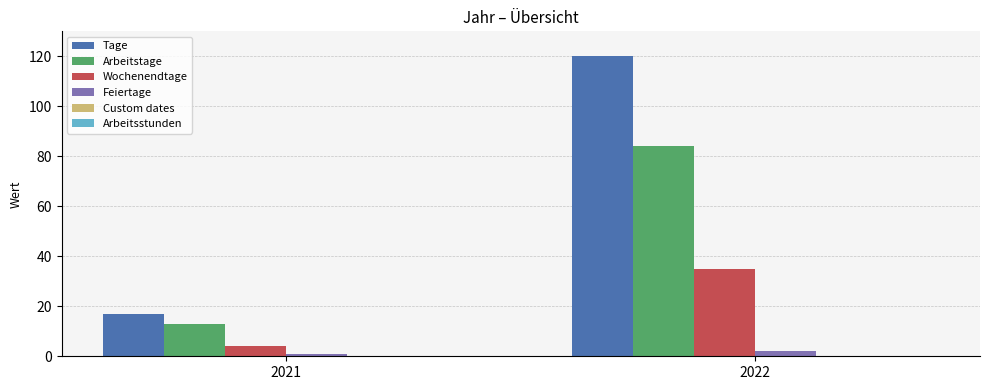

At which category is the sum across all series the highest?

2022